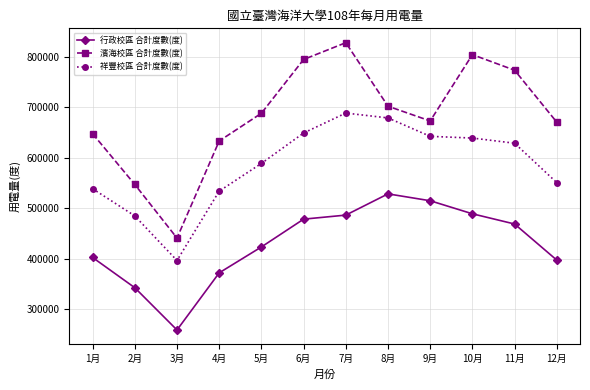

True or false: 行政校區 合計度數(度) and 祥豐校區 合計度數(度) cross at least once.

False